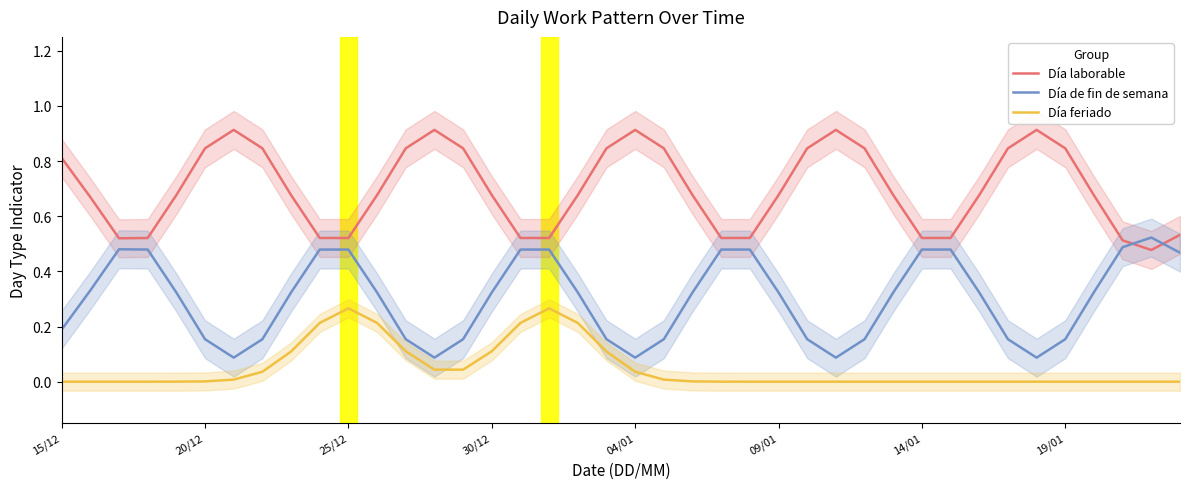

After their last crossing, which series has the higher values: Día laborable or Día de fin de semana?

Día laborable